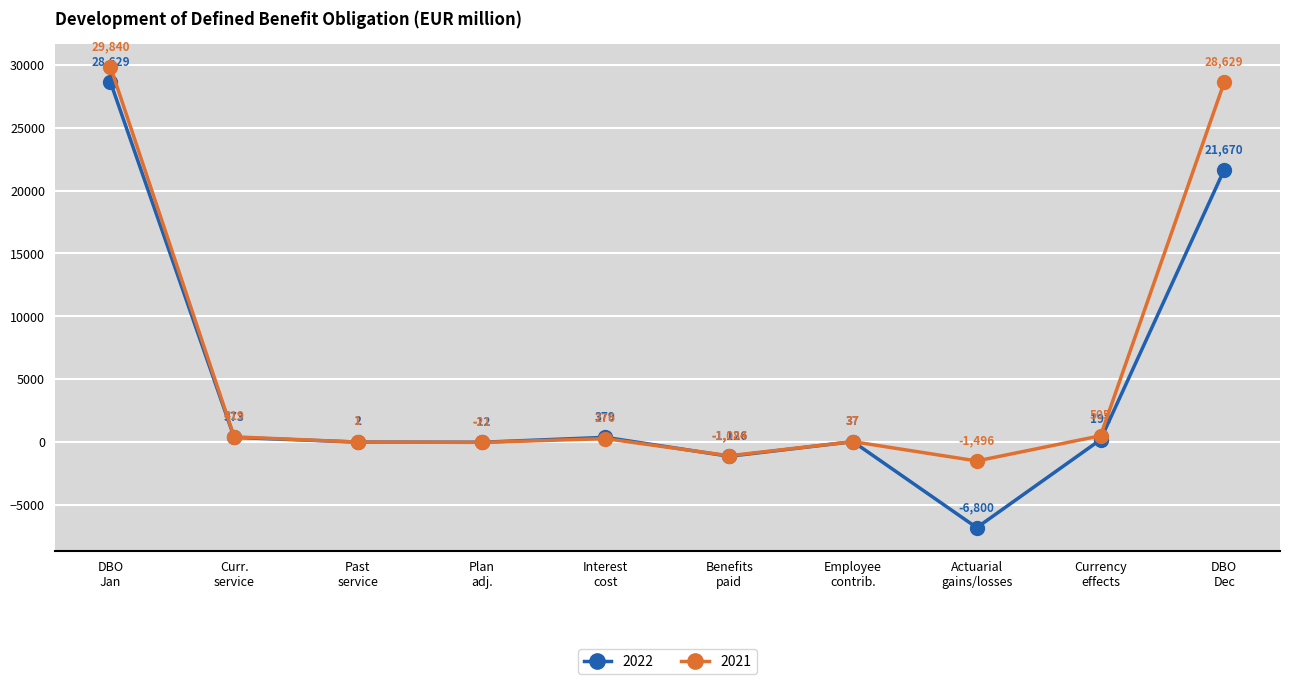

After their last crossing, which series has the higher values: 2021 or 2022?

2021